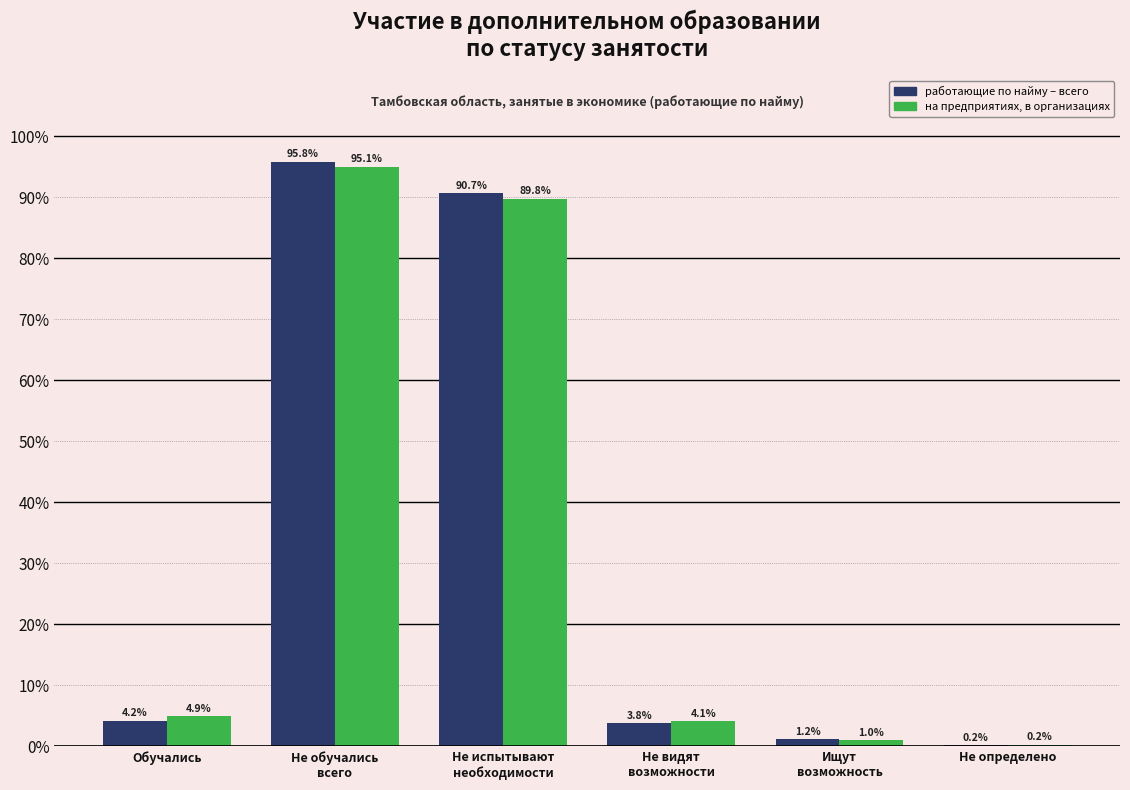

Which series has the largest total across all categories?

работающие по найму – всего